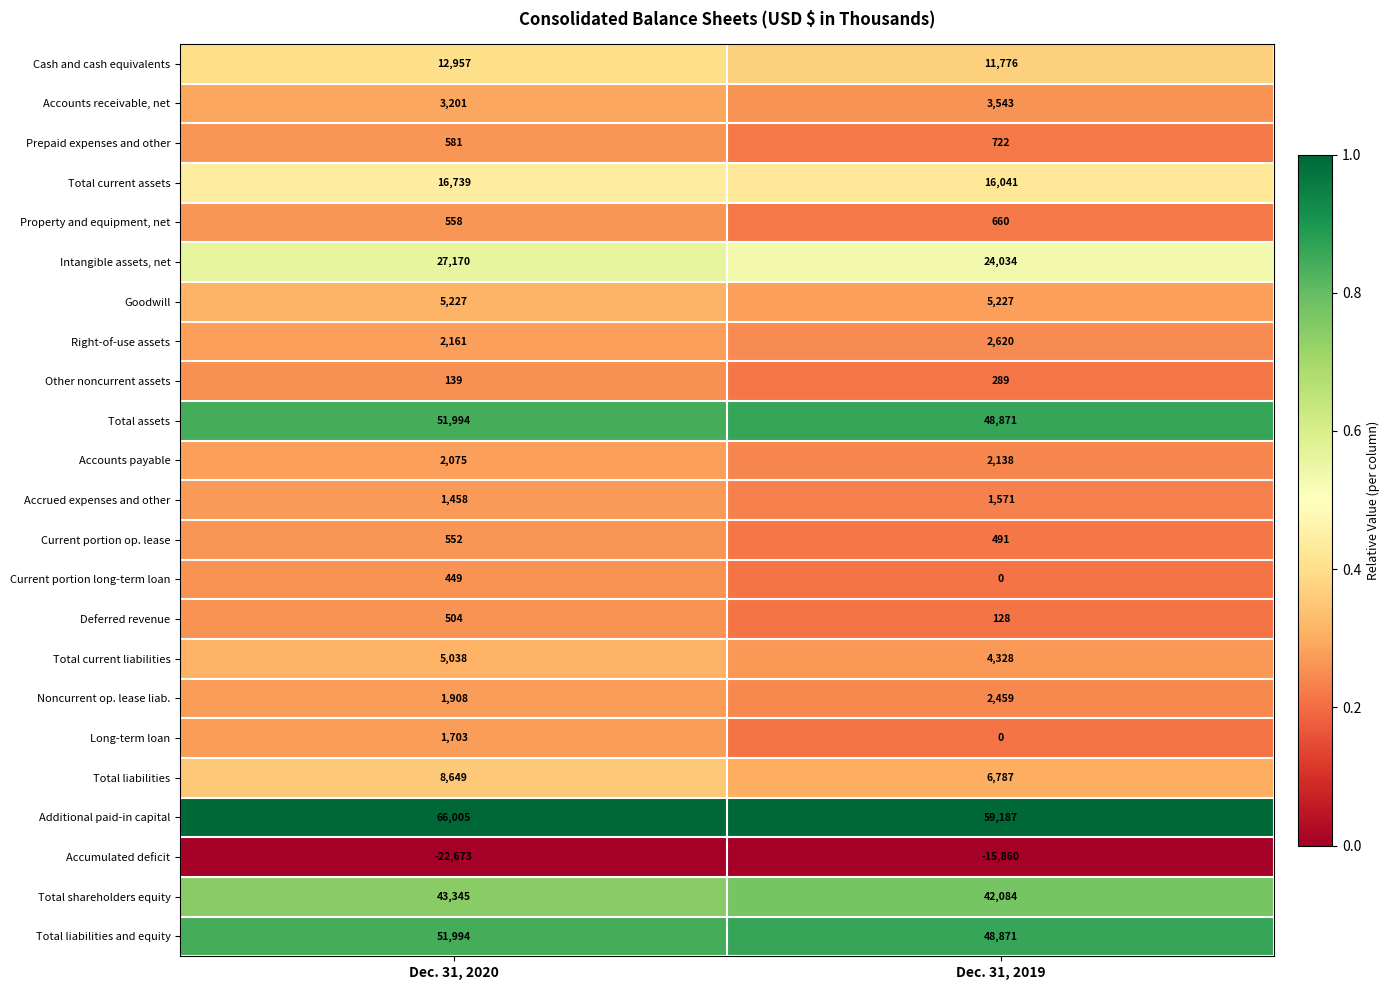

What is the spread (max minus min) of values at Dec. 31, 2019?

75047